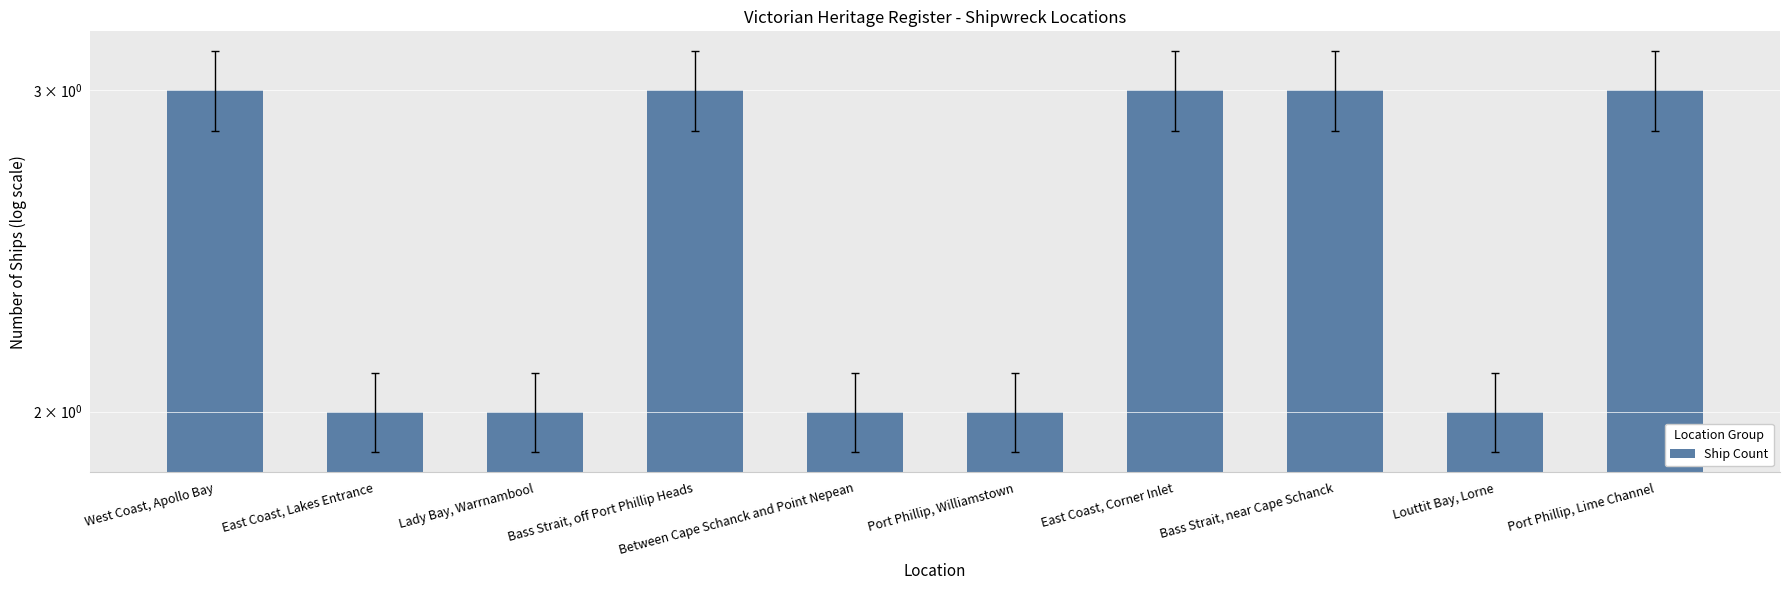

At which category does the chart reach its peak across all series?

West Coast, Apollo Bay